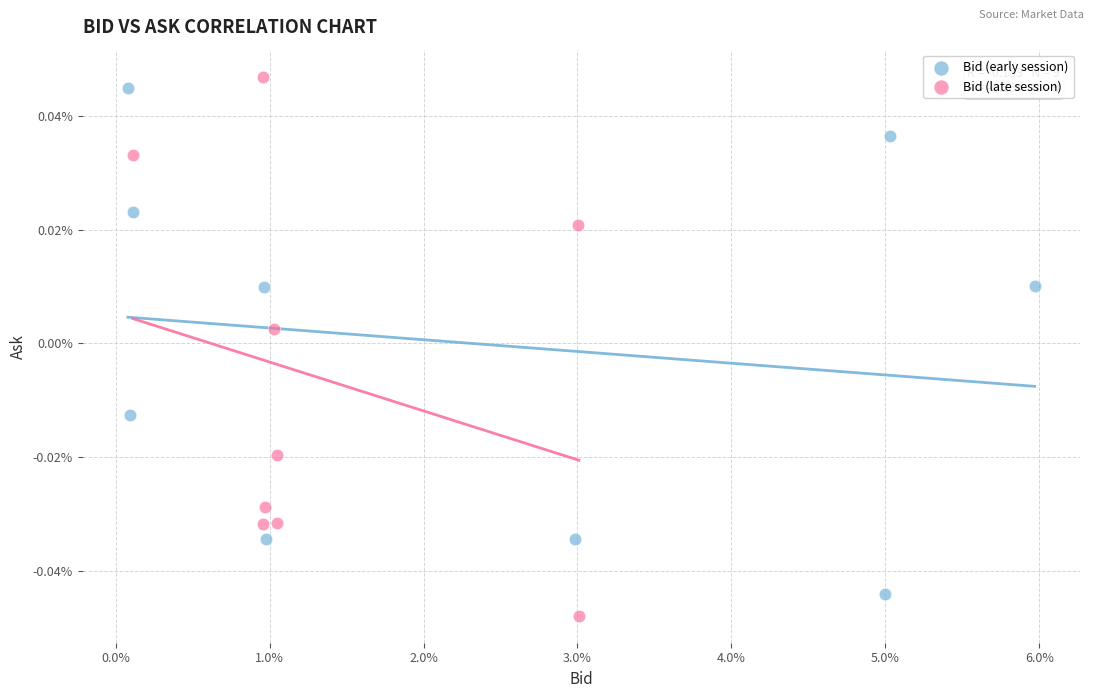

Which series contains the lowest Y value?

Bid (late session)